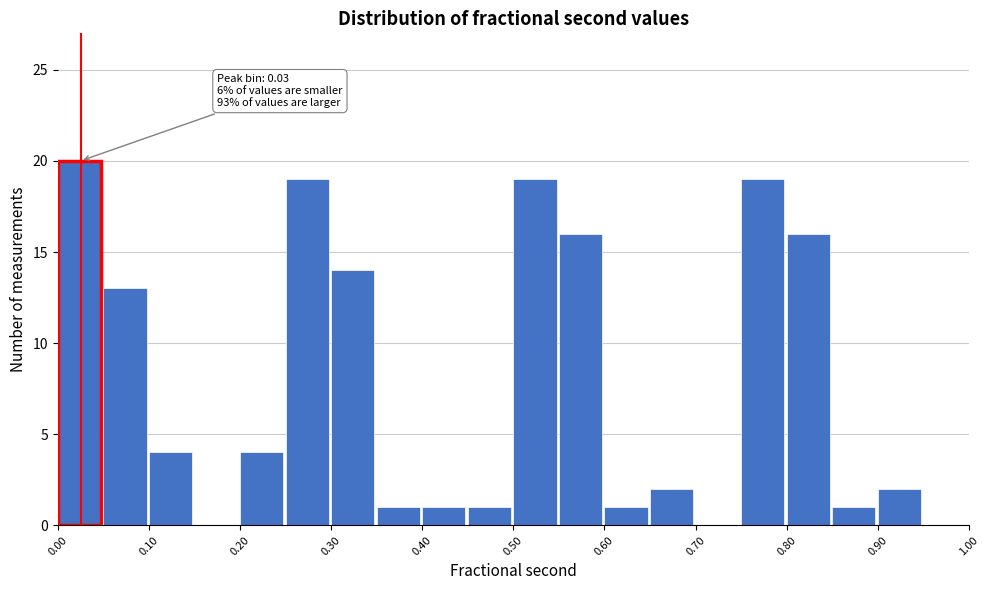

Over which range of the x-axis is the bar tallest?

0.00 to 0.05